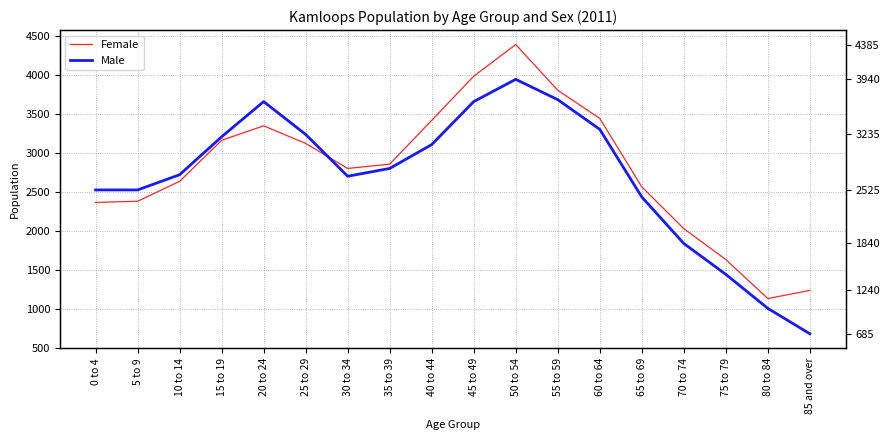

Which series has the largest total across all categories?

Female